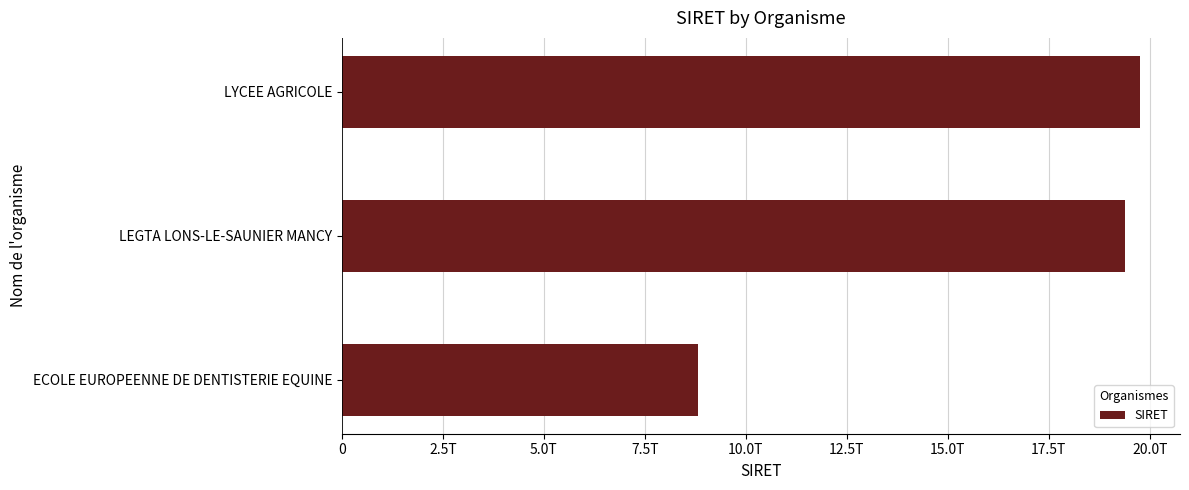

List the labels in order of value, largest first.

LYCEE AGRICOLE, LEGTA LONS-LE-SAUNIER MANCY, ECOLE EUROPEENNE DE DENTISTERIE EQUINE